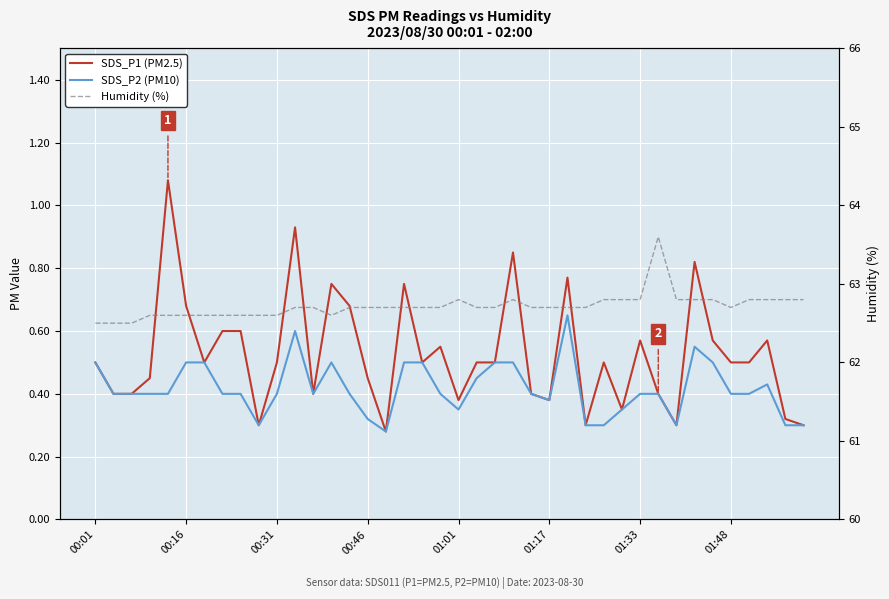

True or false: SDS_P2 (PM10) and Humidity (%) cross at least once.

False